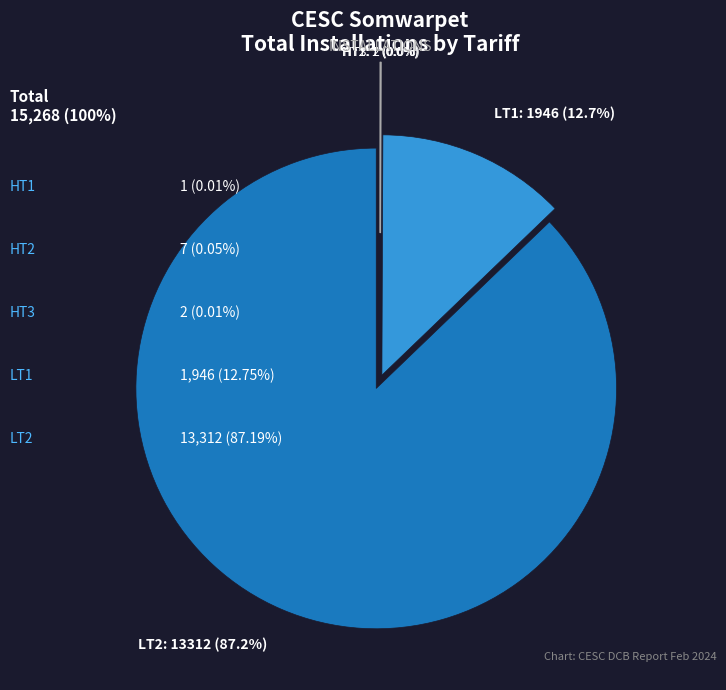

Does LT2 account for over 50% of the chart?

Yes